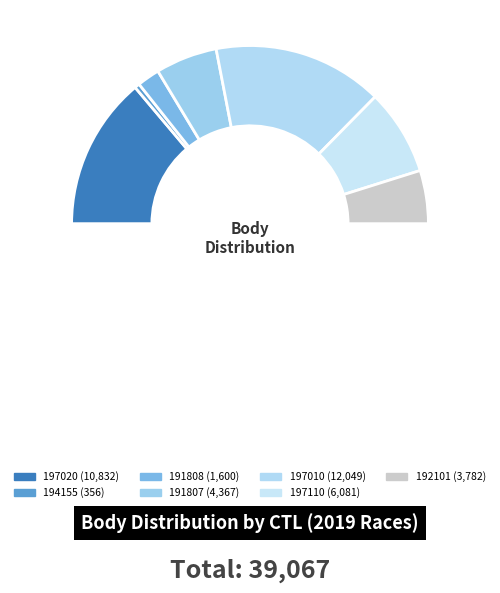

Combined, do 191808 and 191807 account for over 50%?

No